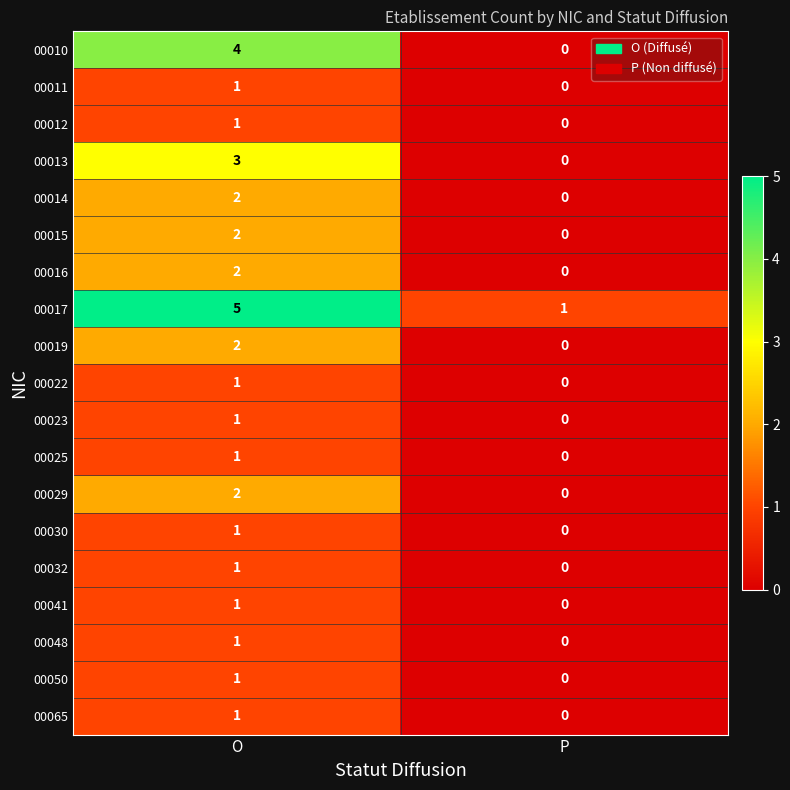

Is it true that 00017 equals 7 at O?

False